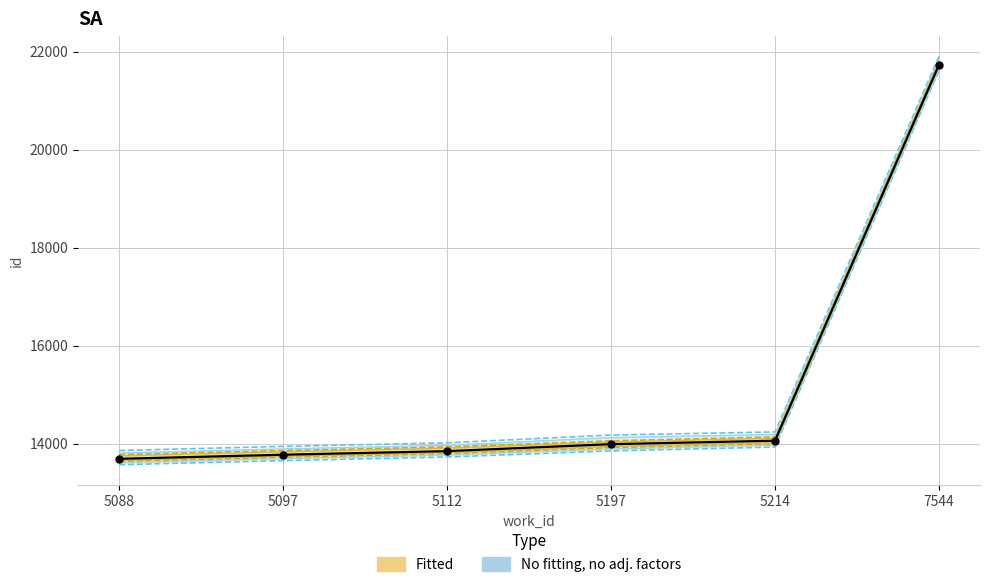

True or false: id_lower and id_mid cross at least once.

False